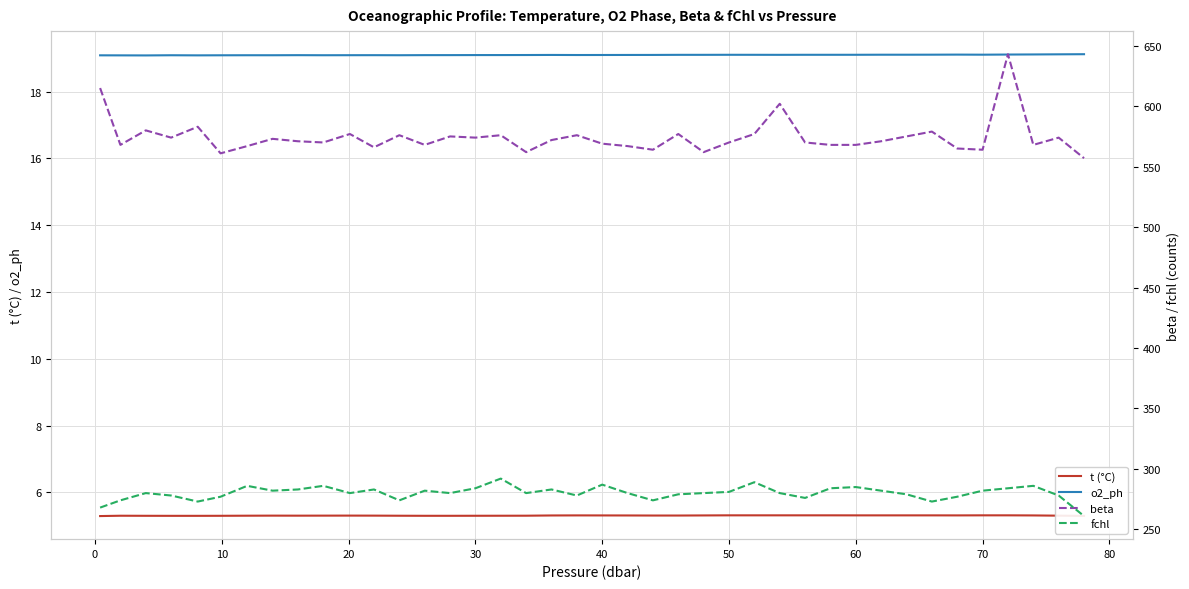

True or false: o2_ph and t (°C) intersect in this chart.

False